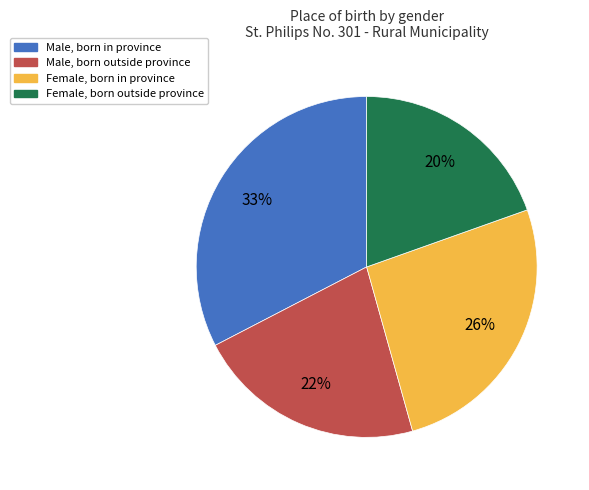

How many slices are in this pie chart?

4